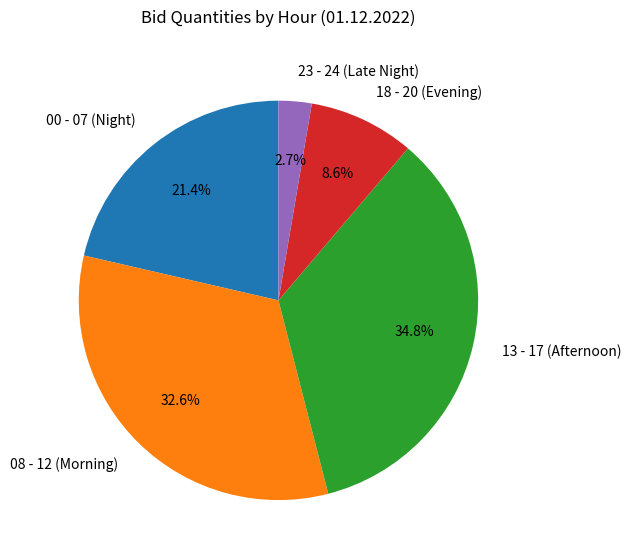

Which category has the biggest portion of the pie?

13 - 17 (Afternoon)